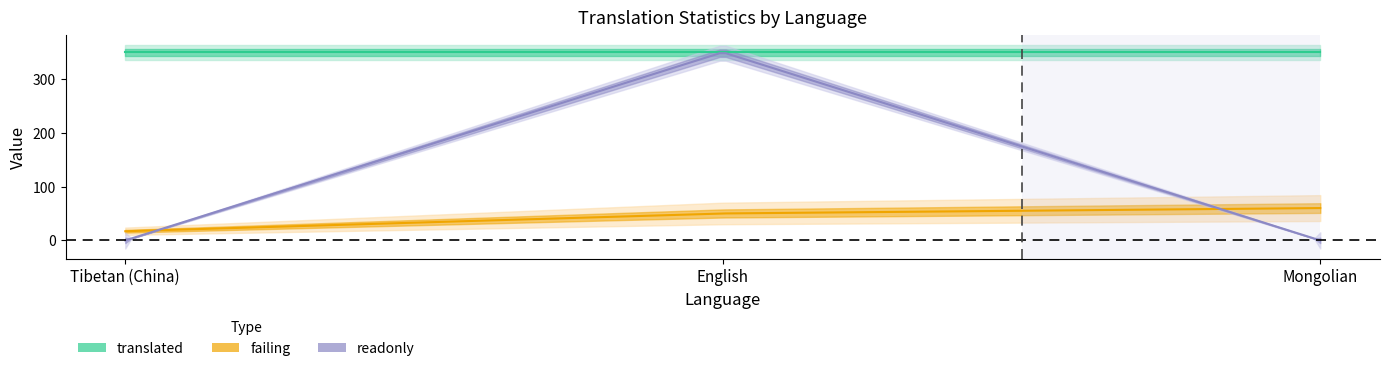

Is it true that readonly equals 0.0 at Tibetan (China)?

True